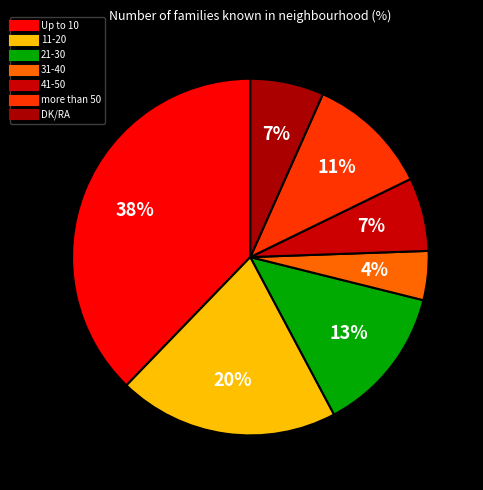

What is the ratio of the value at 21-30 to the value at more than 50?

1.2